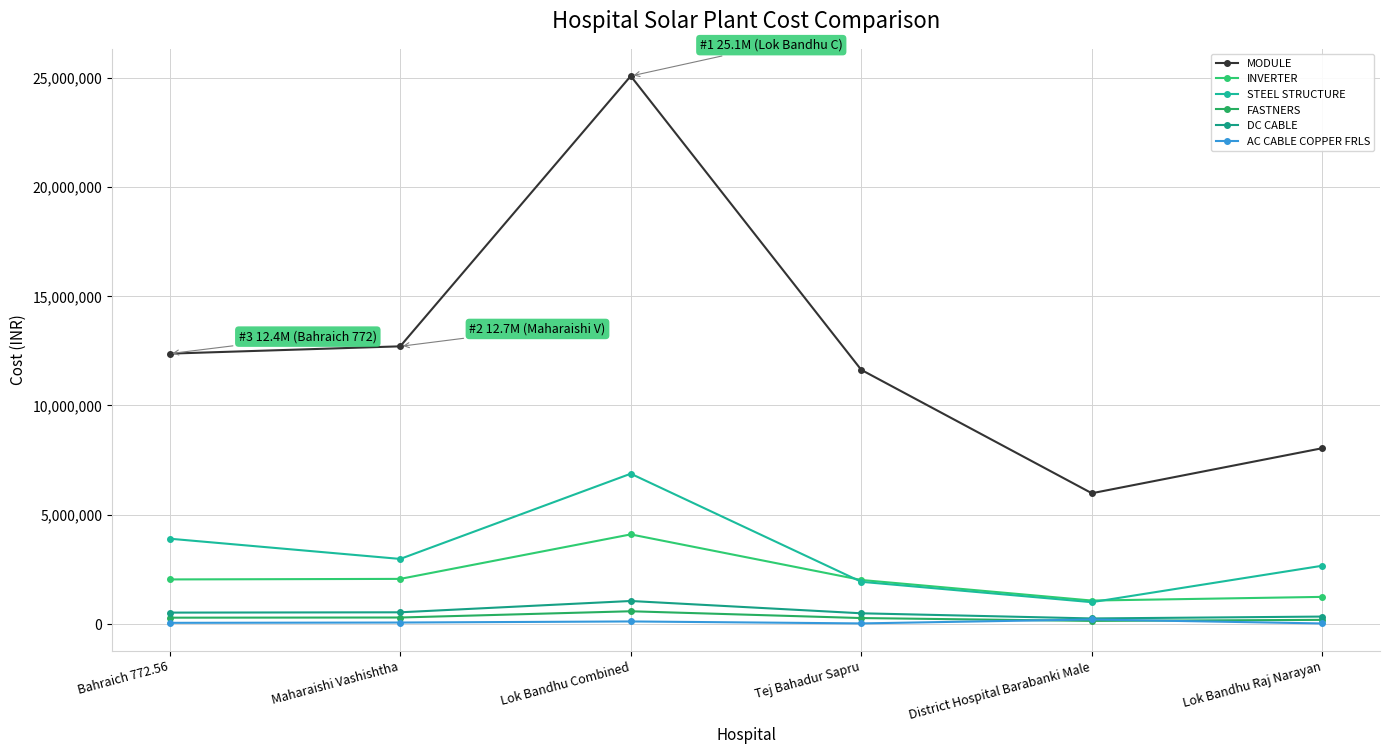

What is the difference between the DC CABLE values at Lok Bandhu Raj Narayan and Maharaishi Vashishtha?

195156